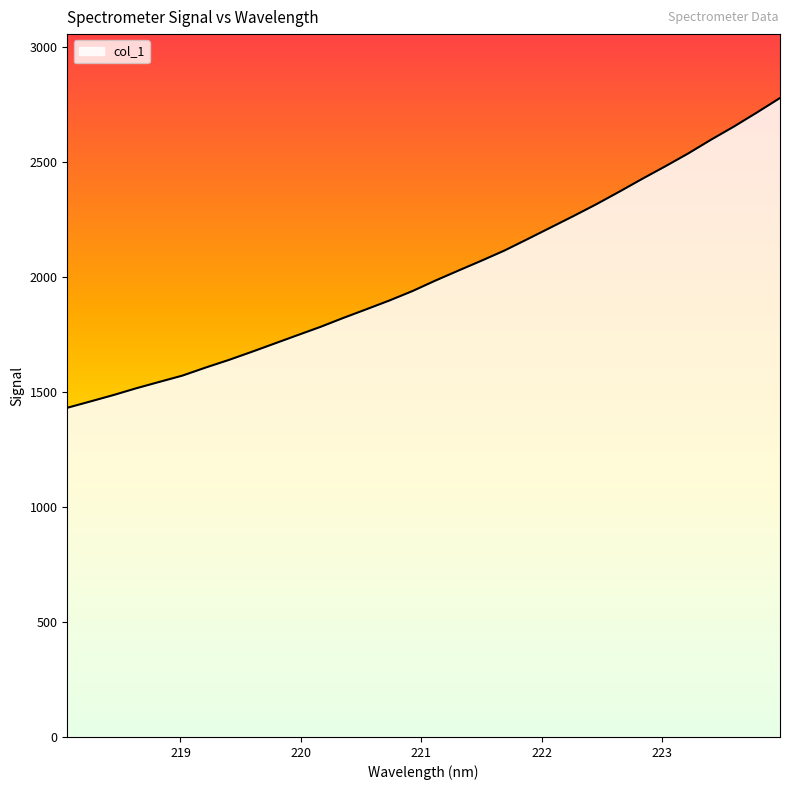

What is the difference between the maximum and minimum values?

1347.6